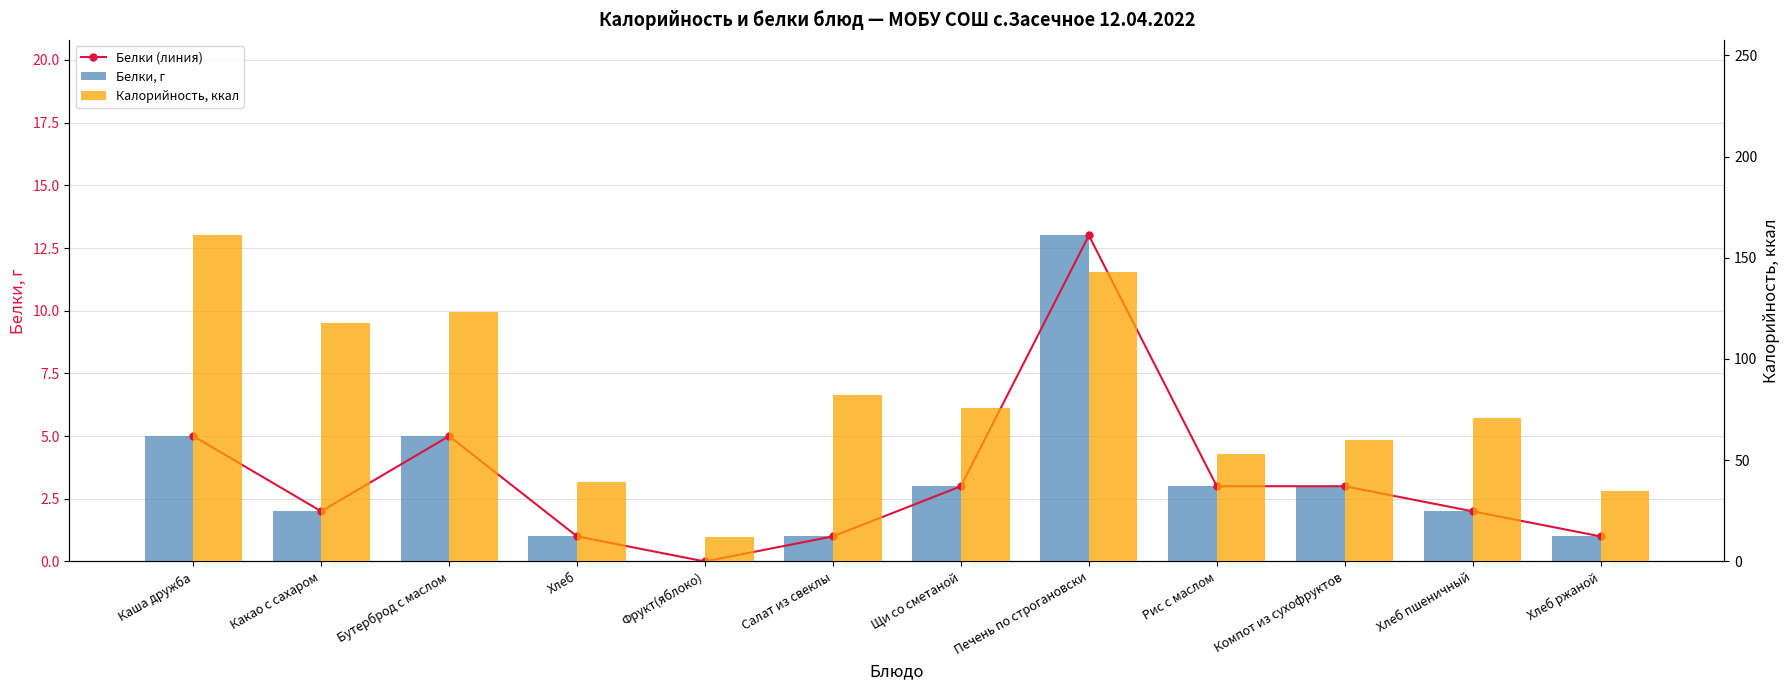

Reading left to right, extract all data points from this chart.

Белки (линия): 5	2	5	1	0	1	3	13	3	3	2	1
Белки, г: 5	2	5	1	0	1	3	13	3	3	2	1
Калорийность, ккал: 161	118	123	39	12	82	76	143	53	60	71	35